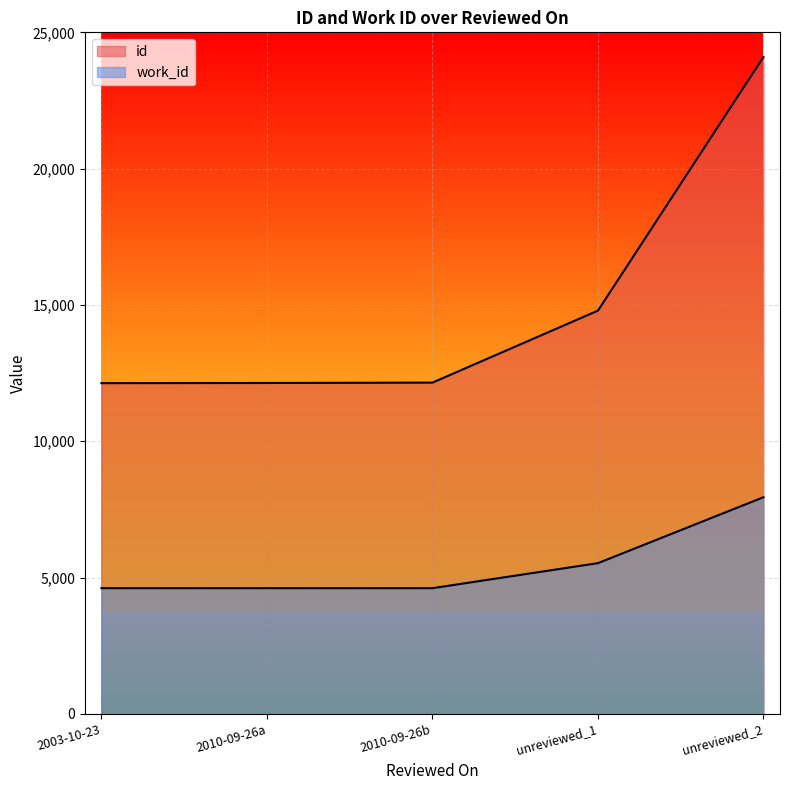

Which series has the widest spread of values?

id